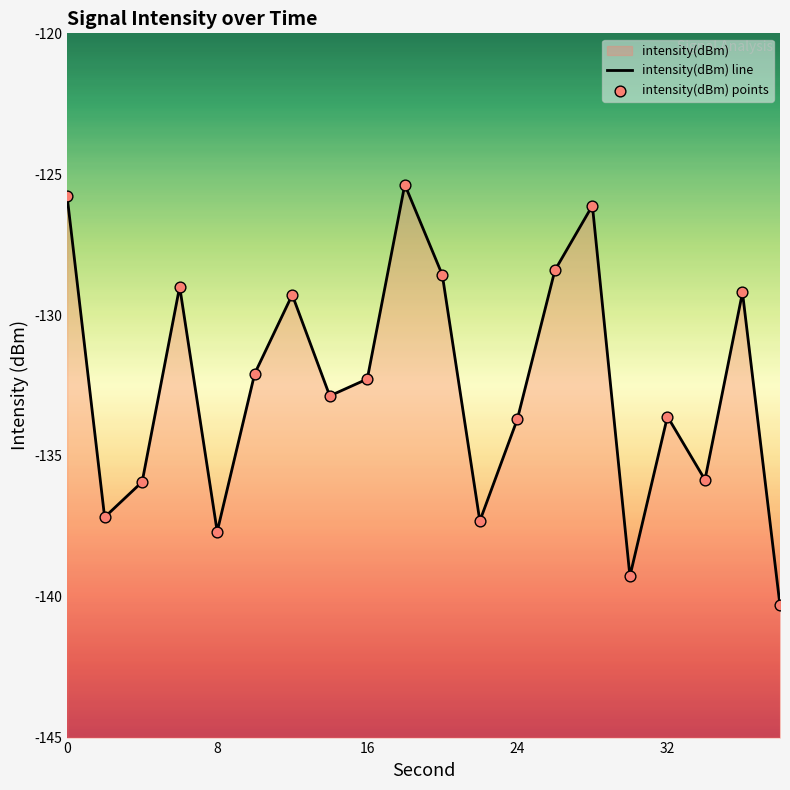

Which series has the largest total across all categories?

intensity(dBm) line